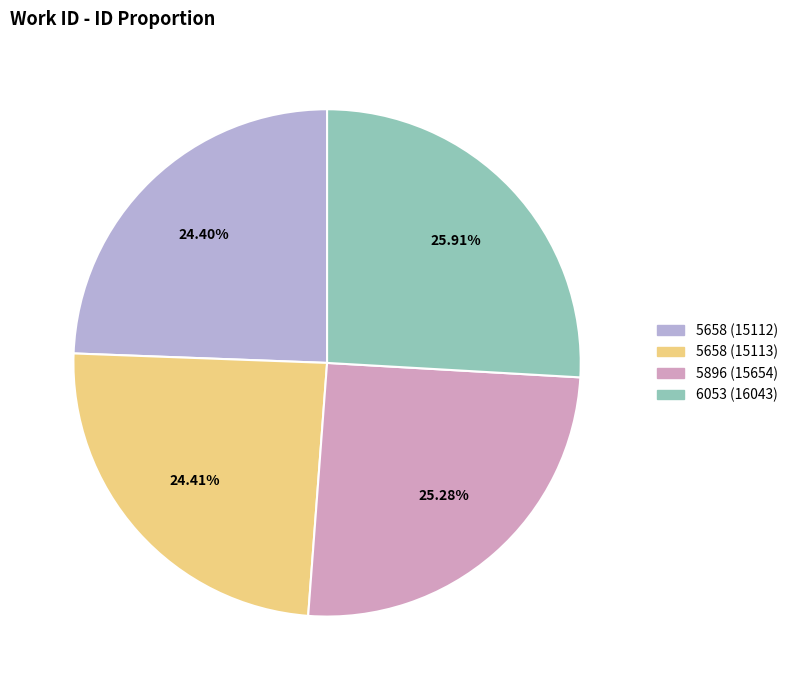

Is it true that 6053 (16043) is 26% of the pie?

True